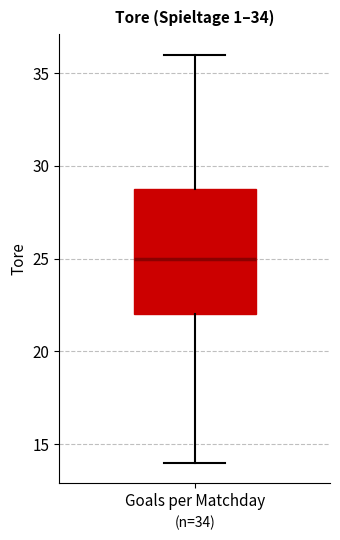

Where is the upper edge of the box for Goals per Matchday on the y-axis? The values are not printed on the chart, so give them approximately, as read against the axis.

29